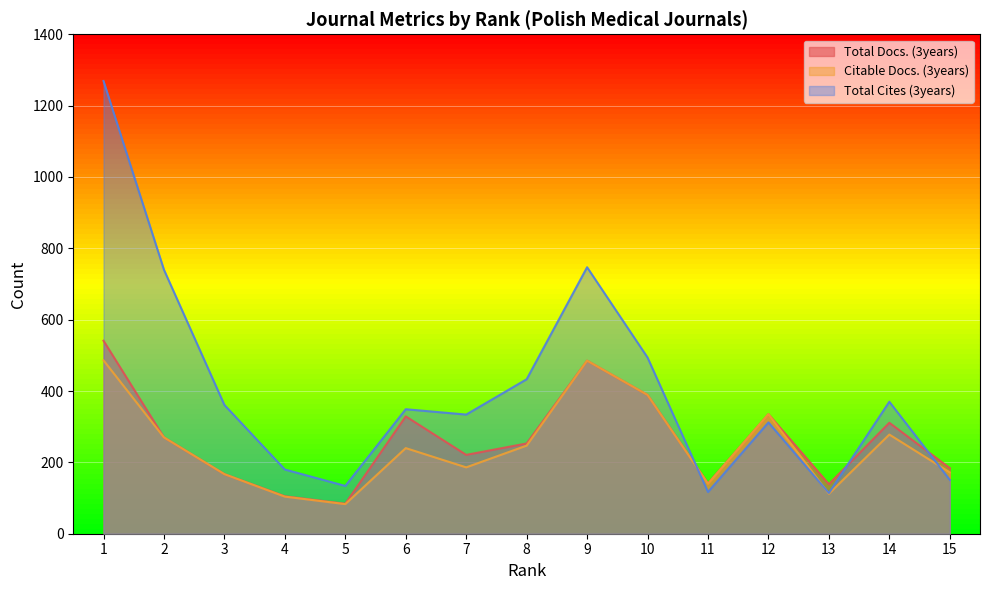

At which category does Total Cites (3years) reach its first local valley?

5